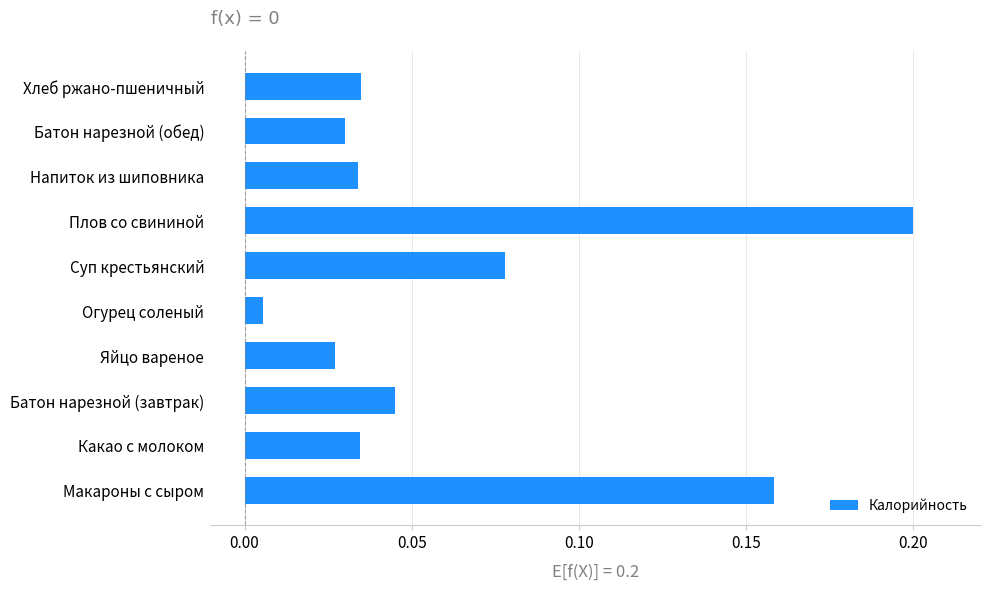

Is it true that the value at Батон нарезной (завтрак) is 0.1?

False